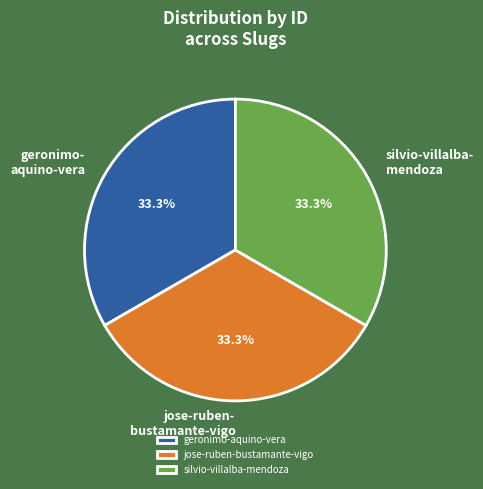

How many segments does this pie chart have?

3